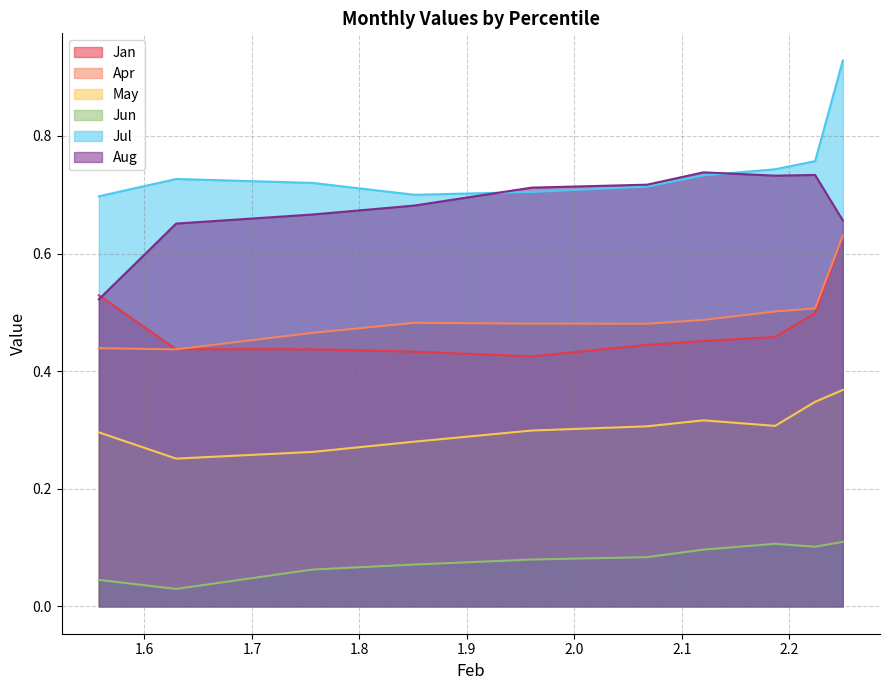

Reading left to right, what are all the values shown in this chart?

Jan: 1.557567665004003=0.5	1.629472662051007=0.4	1.756422607069899=0.4	1.851211767365011=0.4	1.960244598251878=0.4	2.067695746070204=0.4	2.120190564838879=0.5	2.186897304482917=0.5	2.224046619663441=0.5	2.249832796562369=0.6
Apr: 1.557567665004003=0.4	1.629472662051007=0.4	1.756422607069899=0.5	1.851211767365011=0.5	1.960244598251878=0.5	2.067695746070204=0.5	2.120190564838879=0.5	2.186897304482917=0.5	2.224046619663441=0.5	2.249832796562369=0.6
May: 1.557567665004003=0.3	1.629472662051007=0.3	1.756422607069899=0.3	1.851211767365011=0.3	1.960244598251878=0.3	2.067695746070204=0.3	2.120190564838879=0.3	2.186897304482917=0.3	2.224046619663441=0.3	2.249832796562369=0.4
Jun: 1.557567665004003=0.0	1.629472662051007=0.0	1.756422607069899=0.1	1.851211767365011=0.1	1.960244598251878=0.1	2.067695746070204=0.1	2.120190564838879=0.1	2.186897304482917=0.1	2.224046619663441=0.1	2.249832796562369=0.1
Jul: 1.557567665004003=0.7	1.629472662051007=0.7	1.756422607069899=0.7	1.851211767365011=0.7	1.960244598251878=0.7	2.067695746070204=0.7	2.120190564838879=0.7	2.186897304482917=0.7	2.224046619663441=0.8	2.249832796562369=0.9
Aug: 1.557567665004003=0.5	1.629472662051007=0.7	1.756422607069899=0.7	1.851211767365011=0.7	1.960244598251878=0.7	2.067695746070204=0.7	2.120190564838879=0.7	2.186897304482917=0.7	2.224046619663441=0.7	2.249832796562369=0.7